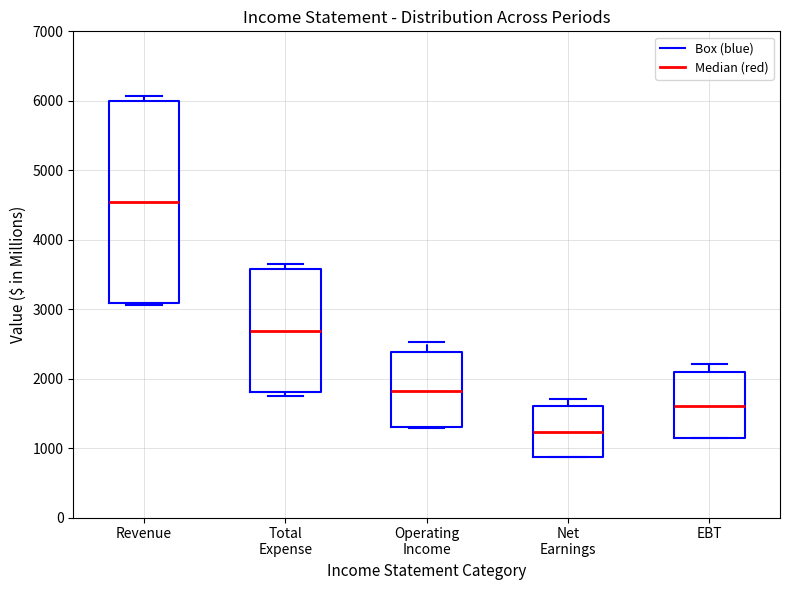

Reading left to right, transcribe this box plot: for each box, give where its median line is, the range the box spans, and where its two whiskers end, as read against the y-axis. The values are not printed on the chart, so give them approximately, as read against the axis.

Revenue: median 4500, box 3100 to 6000, whiskers 3100 (just below the box's lower edge) to 6100
Total Expense: median 2700, box 1800 to 3600, whiskers 1800 (just below the box's lower edge) to 3700
Operating Income: median 1800, box 1300 to 2400, whiskers 1300 to 2500
Net Earnings: median 1200, box 900 to 1600, whiskers 900 to 1700
EBT: median 1600, box 1100 to 2100, whiskers 1100 to 2200